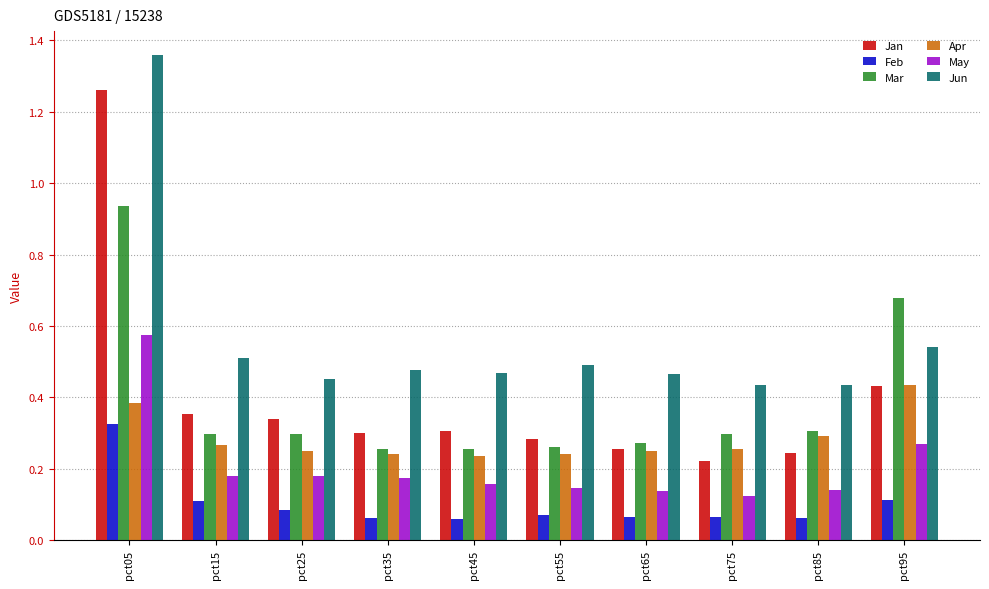

List the series in order of their peak value, highest first.

Jun, Jan, Mar, May, Apr, Feb